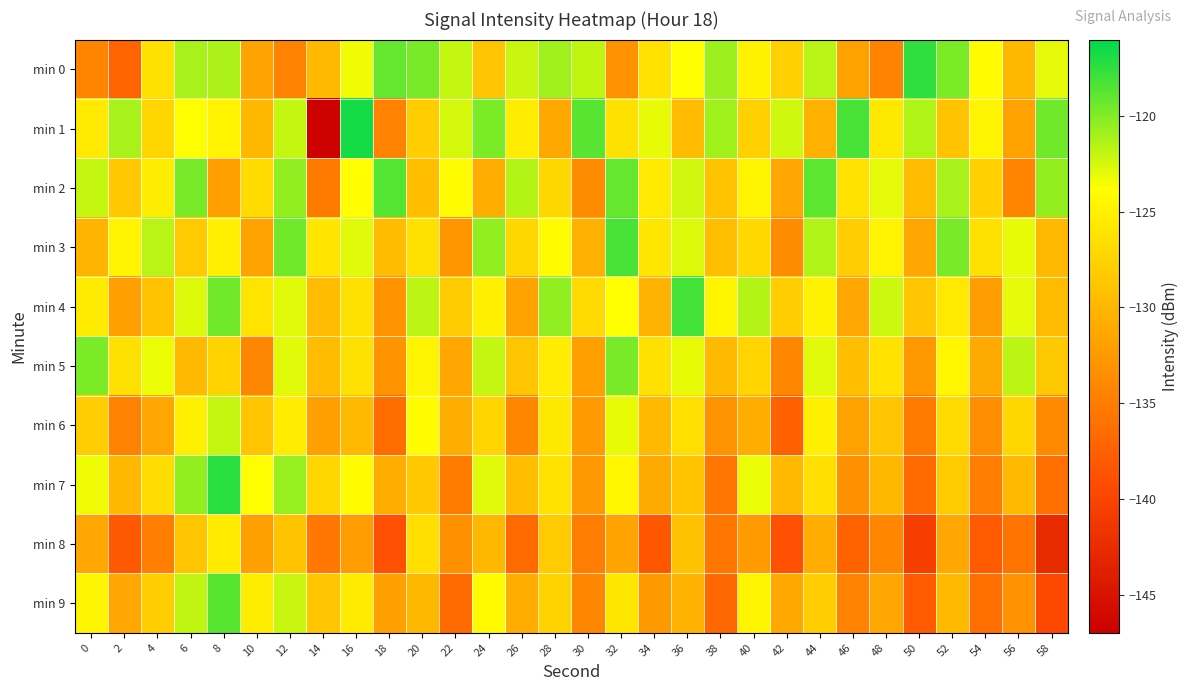

At 14, list the series in order from smallest to largest.

min 1, min 8, min 2, min 6, min 0, min 4, min 5, min 9, min 7, min 3